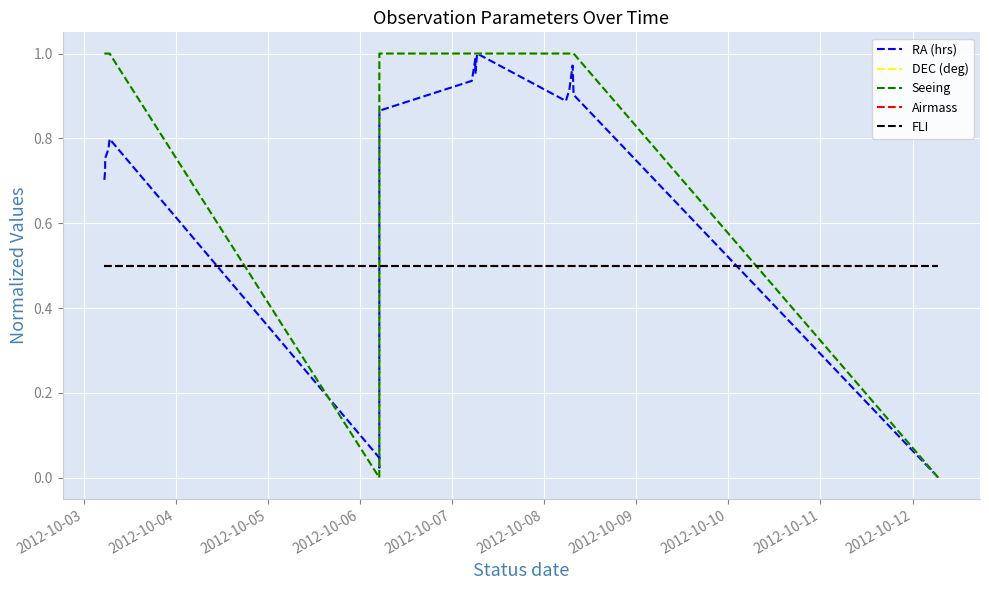

Where is Airmass nearest to the value 0?

2012-10-03